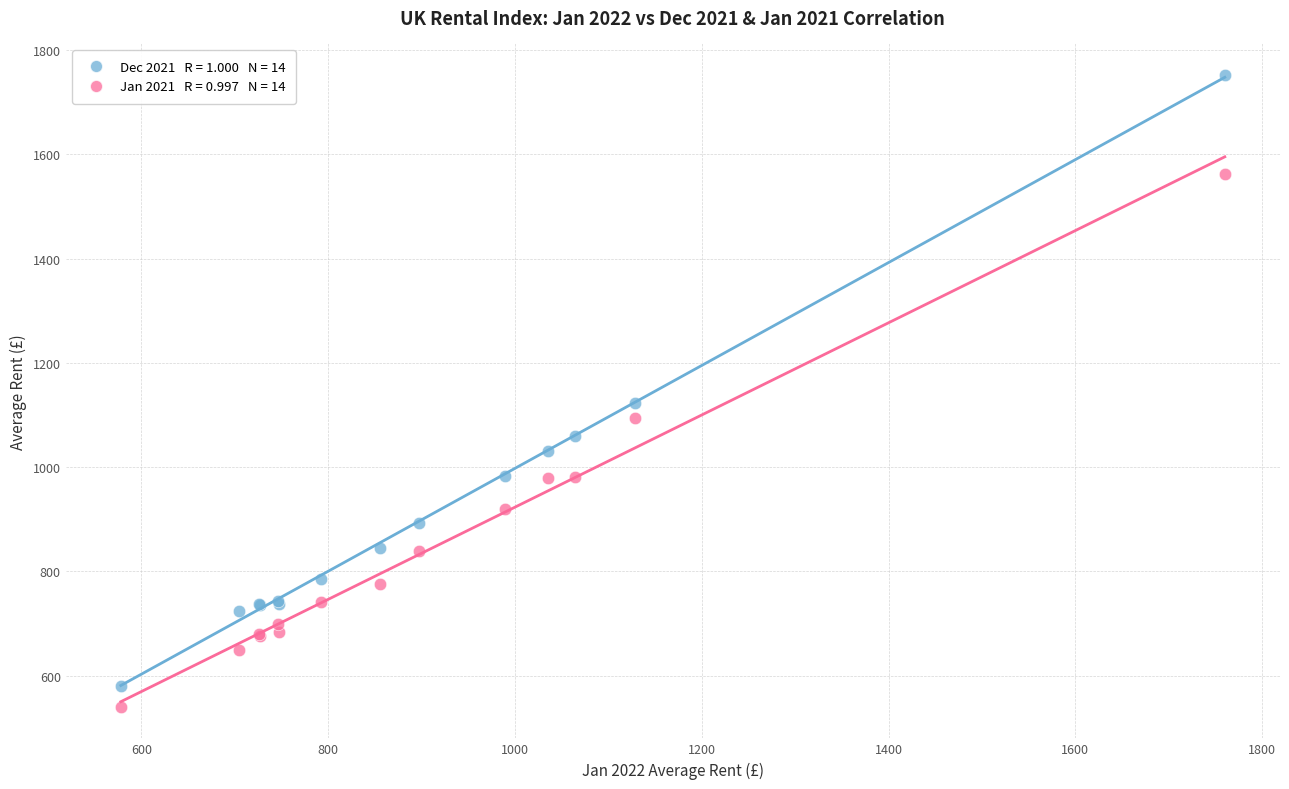

Across all series, what Y value is closest to 1146?

1123